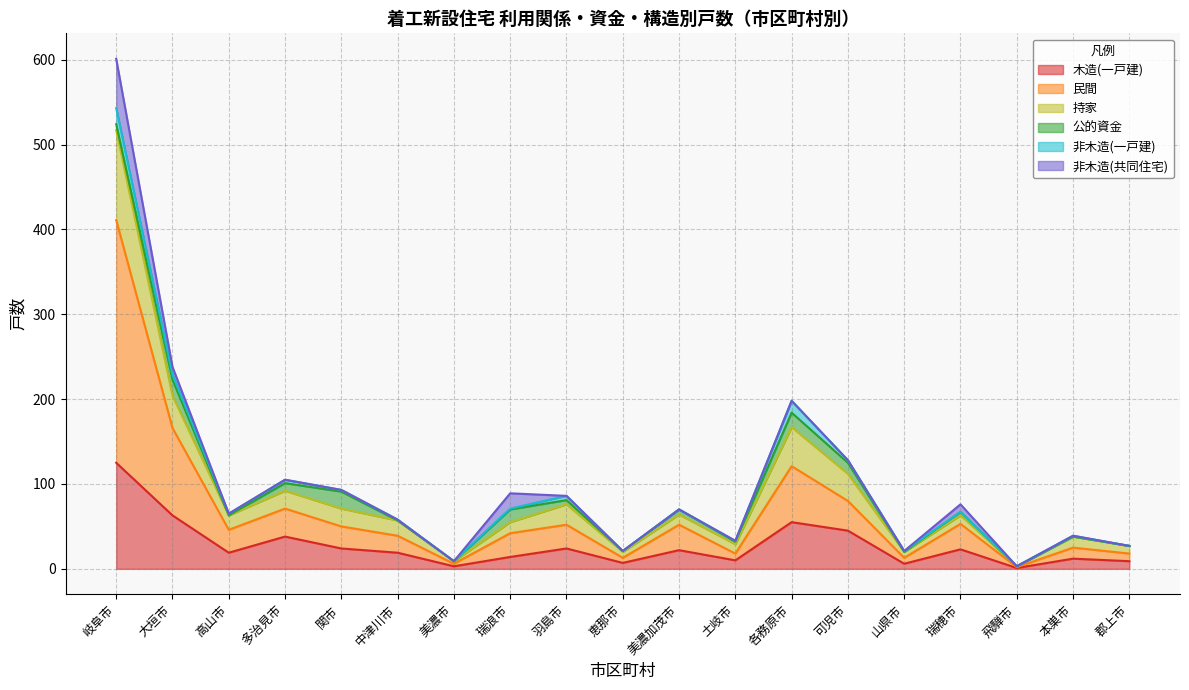

True or false: 木造(一戸建) has a value of 213 at 岐阜市.

False